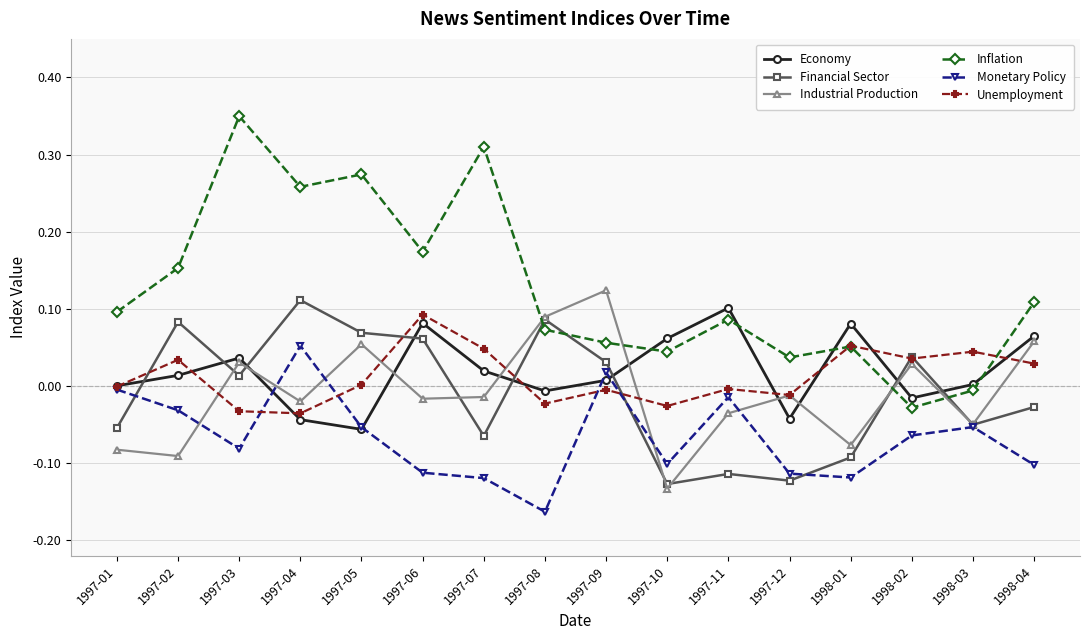

How many lines are shown in the chart?

6